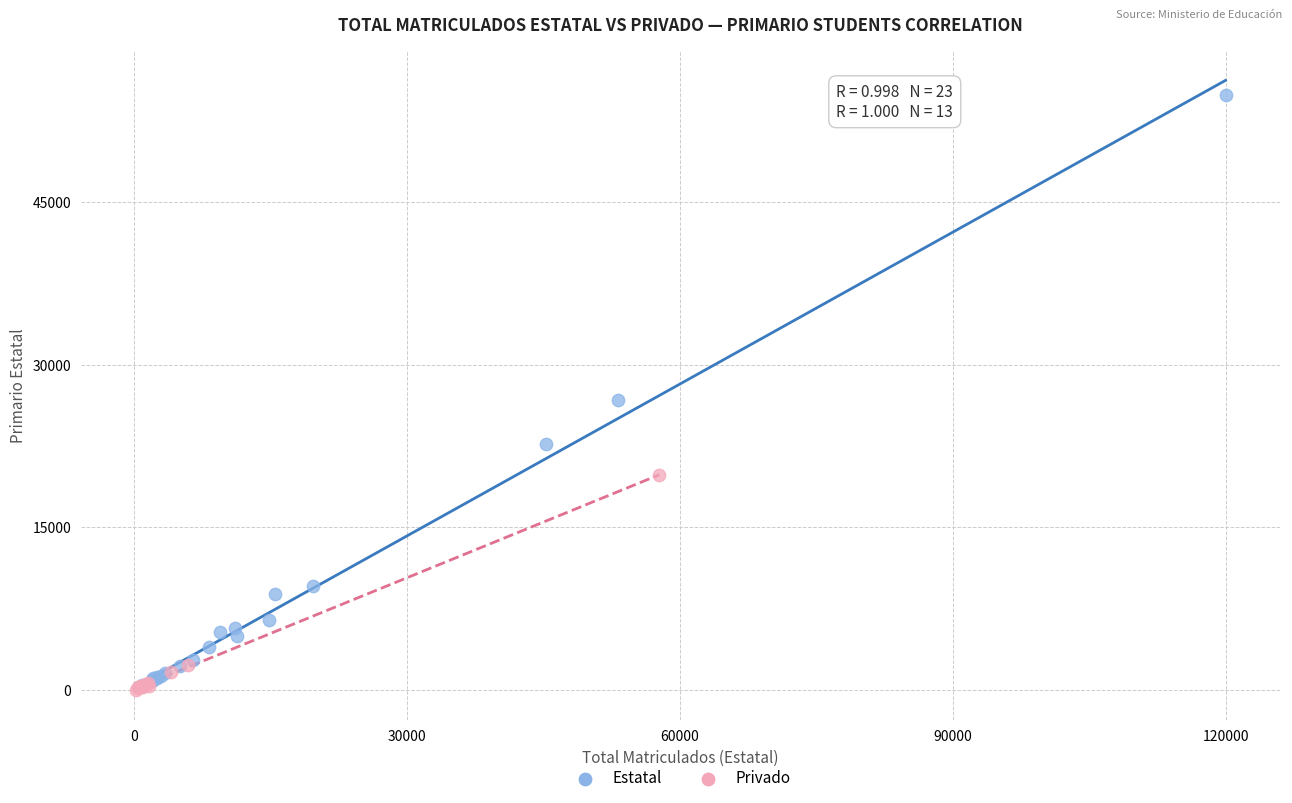

Which series has the largest Y range (max minus min)?

Estatal